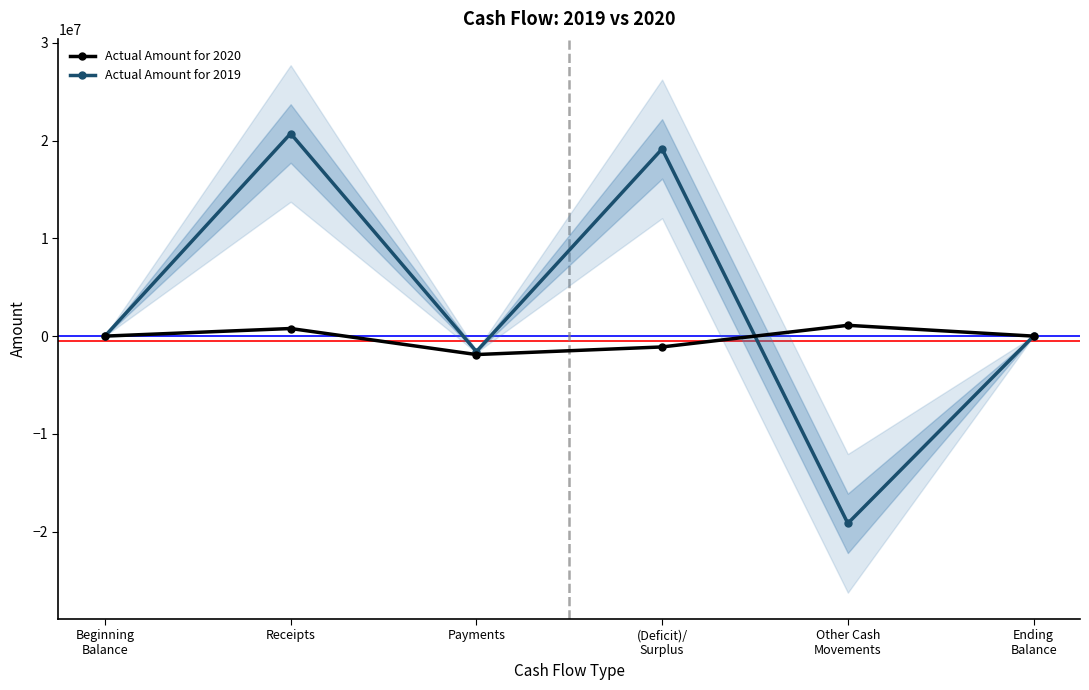

How many values in the Actual Amount for 2020 series exceed 303?

2